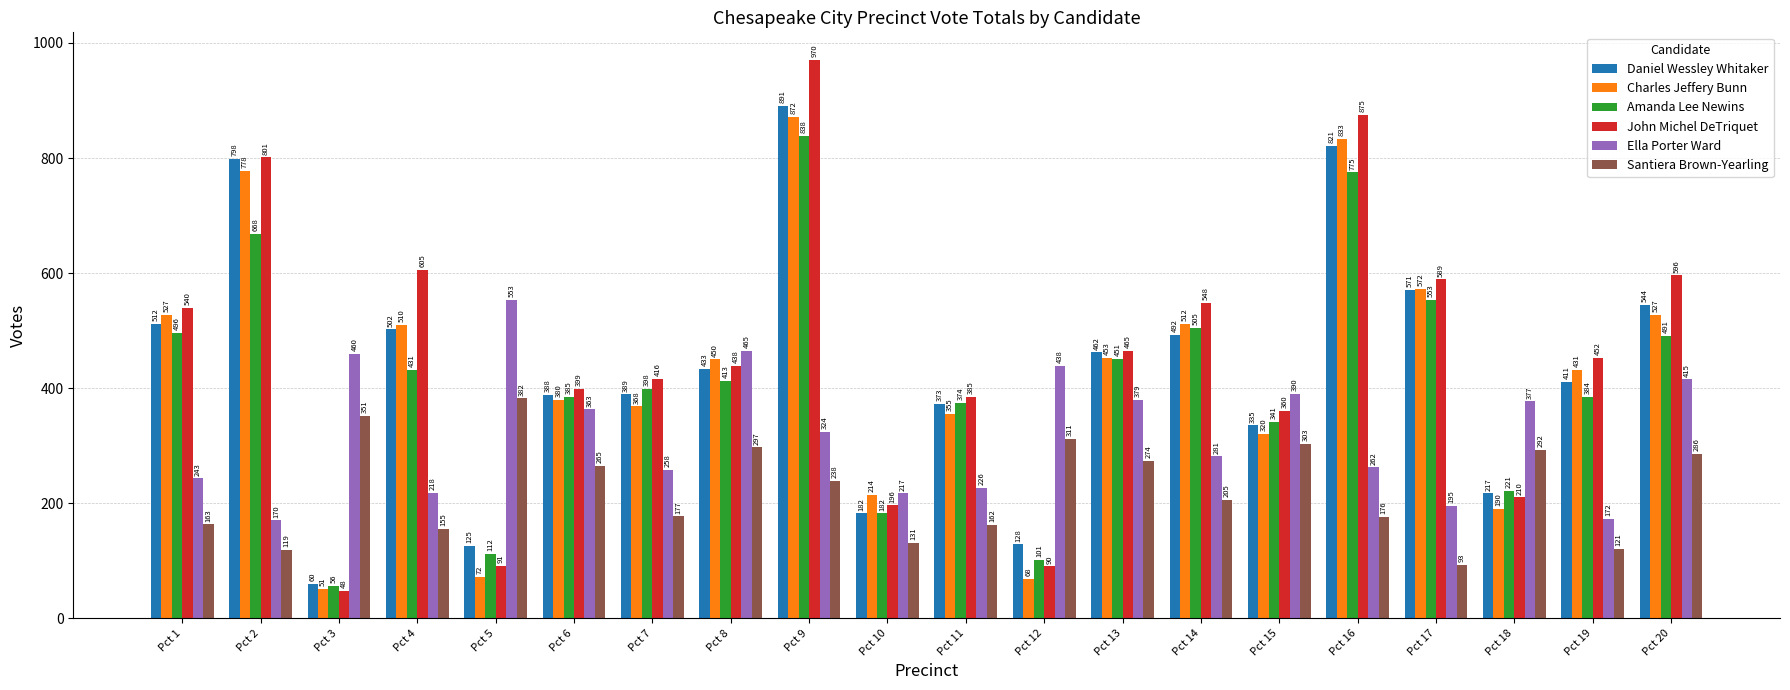

Which series has the widest spread of values?

John Michel DeTriquet